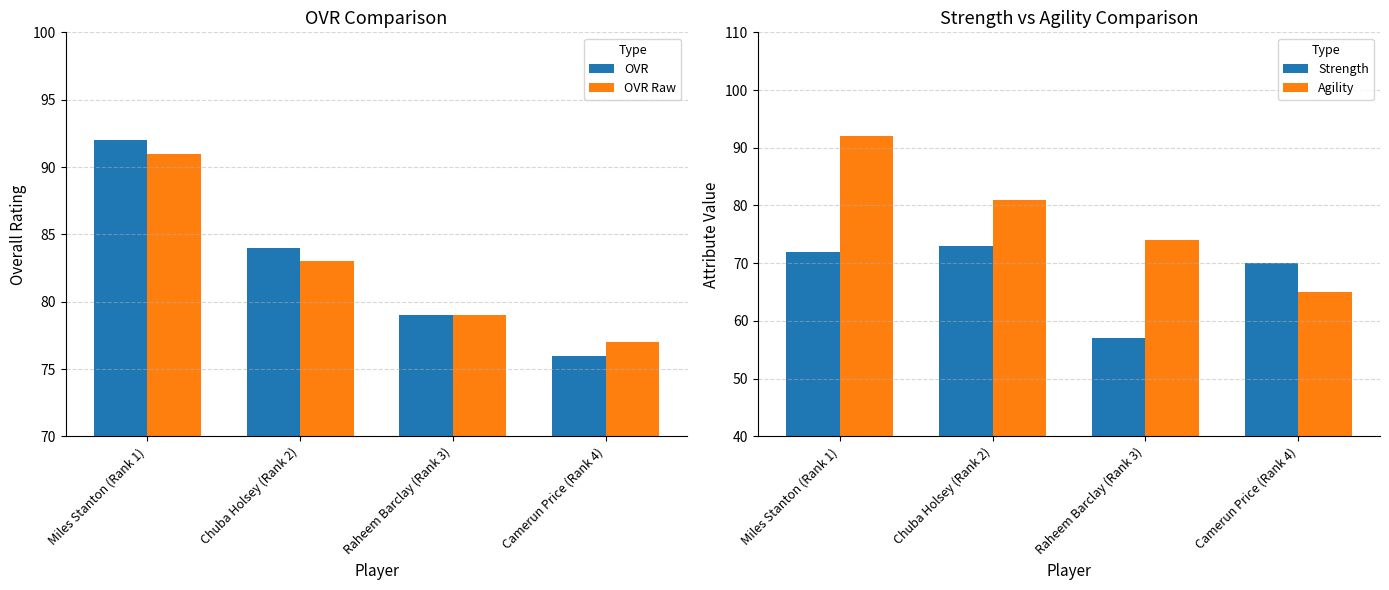

Rank the series at Raheem Barclay (Rank 3) from highest to lowest value.

OVR, OVR Raw, Agility, Strength